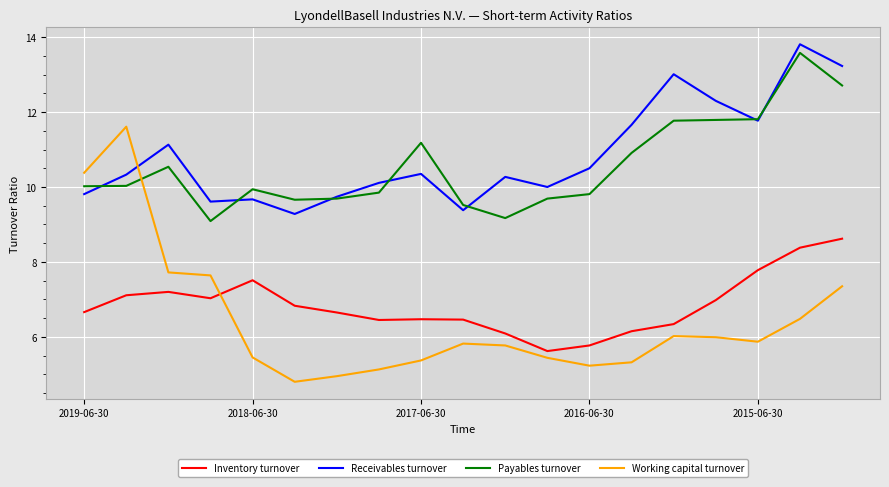

How many categories are shown in the chart?

19